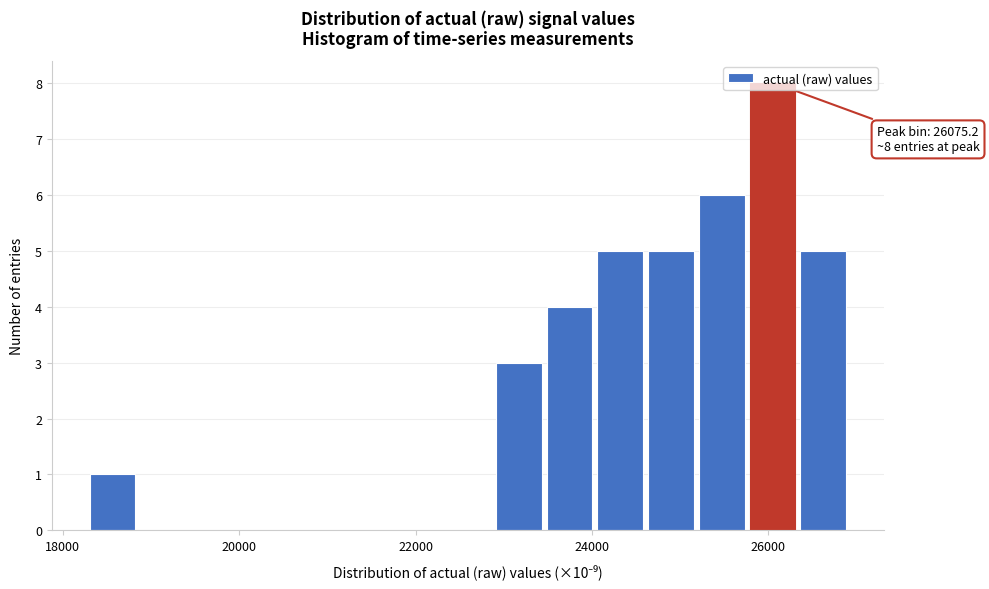

Around what value on the x-axis is the tallest bar? Give the approximate position of its centre, as read against the axis.

26000